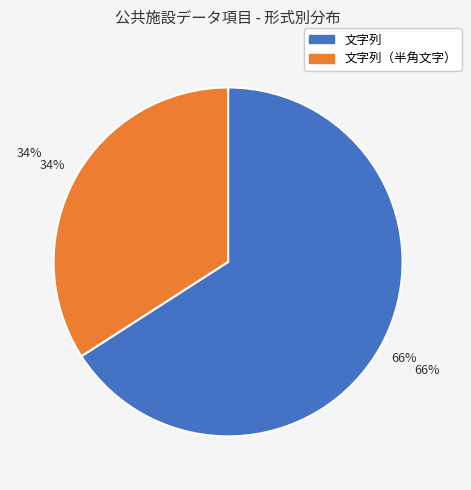

What is the smallest slice in the pie chart?

文字列（半角文字）